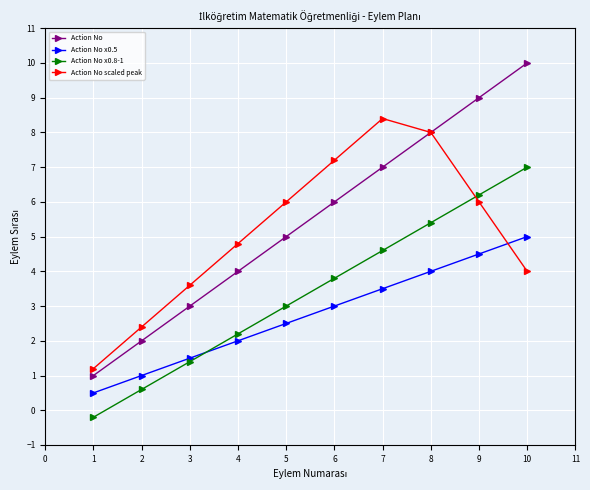

At how many categories does at least one series exceed 1?

10